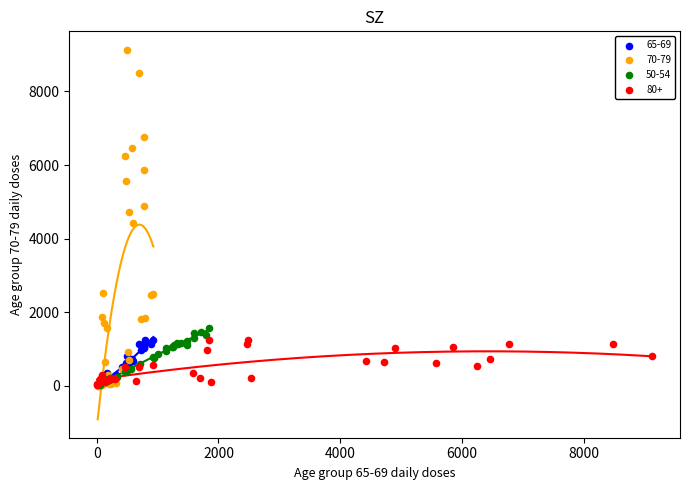

Which series has the widest spread of Y values?

70-79